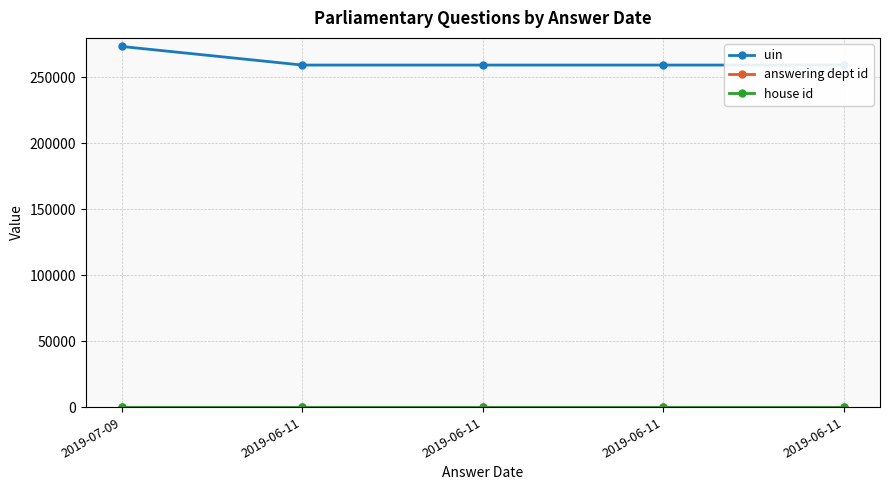

True or false: house id and answering dept id cross at least once.

False